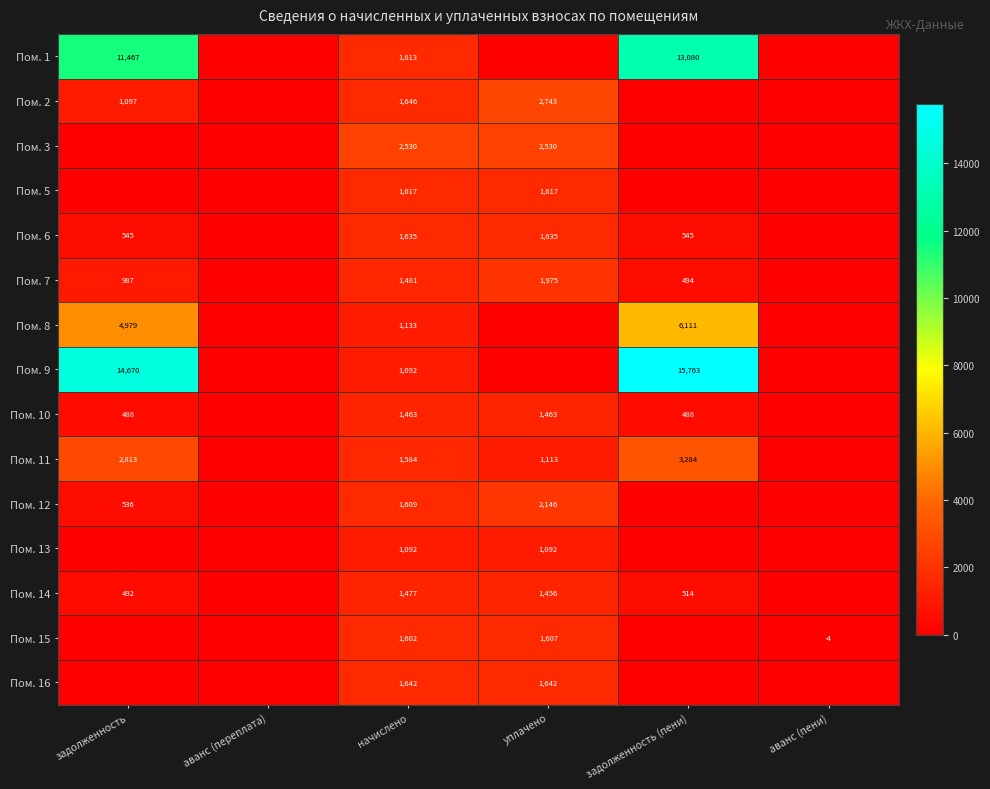

What is the total value across all series at начислено?

23216